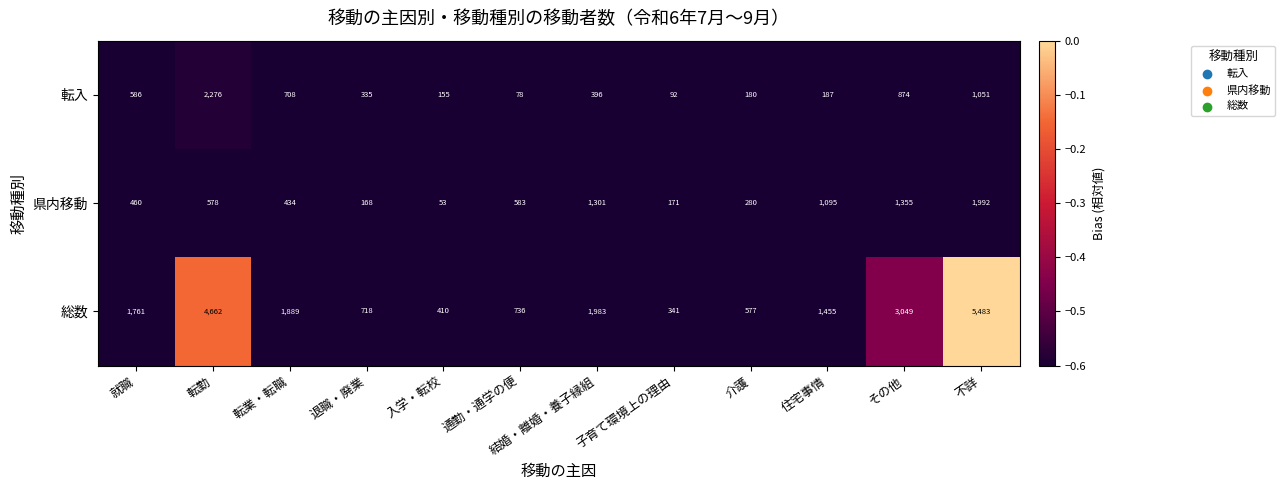

What is the sum of all 総数 values?

23064